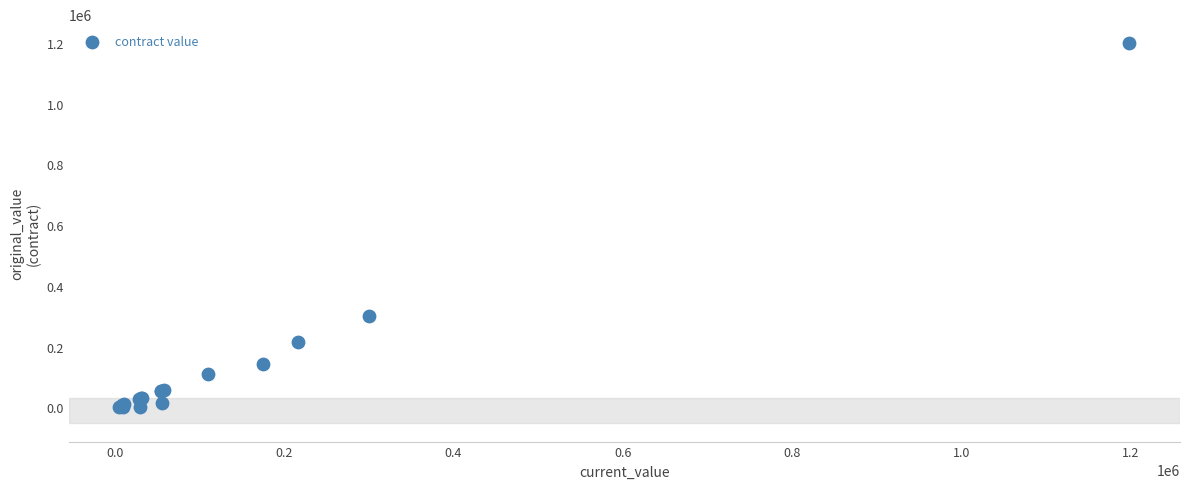

What Y value in the scatter plot is closest to 599364?

300000.0